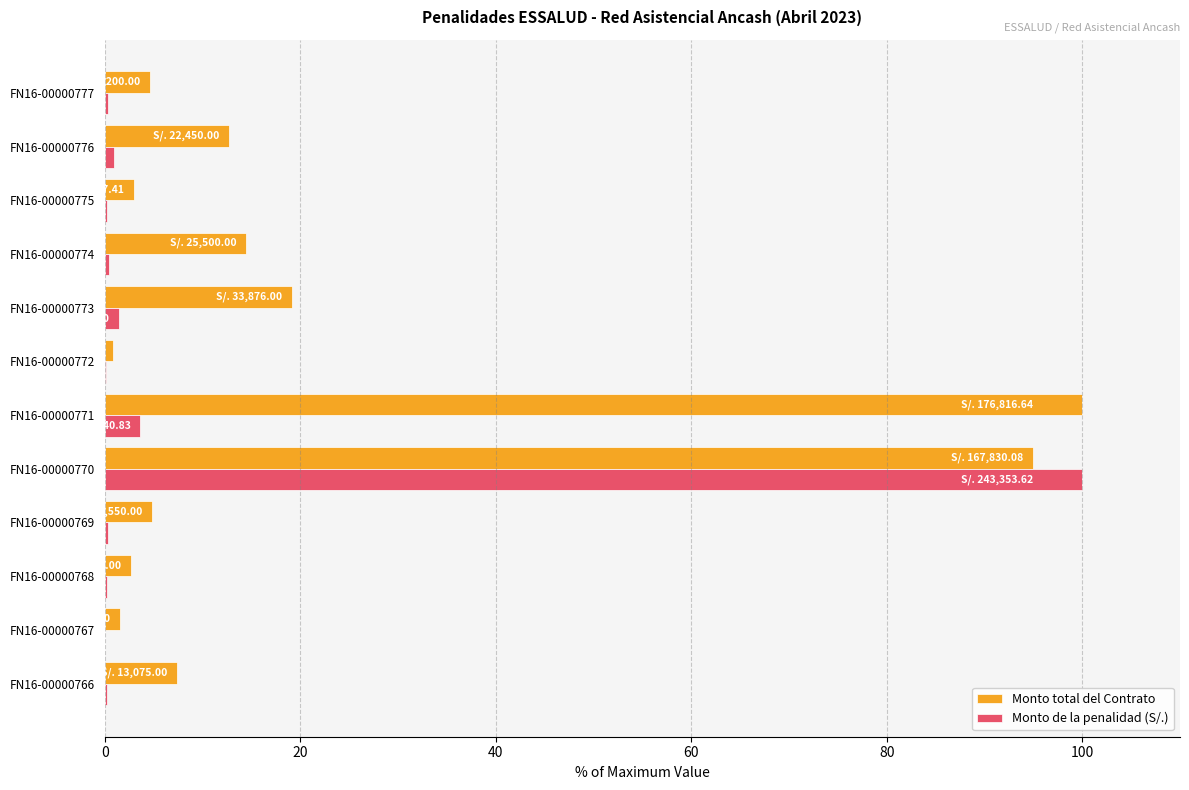

True or false: Monto de la penalidad (S/.) has a value of 0.2 at FN16-00000768.

True